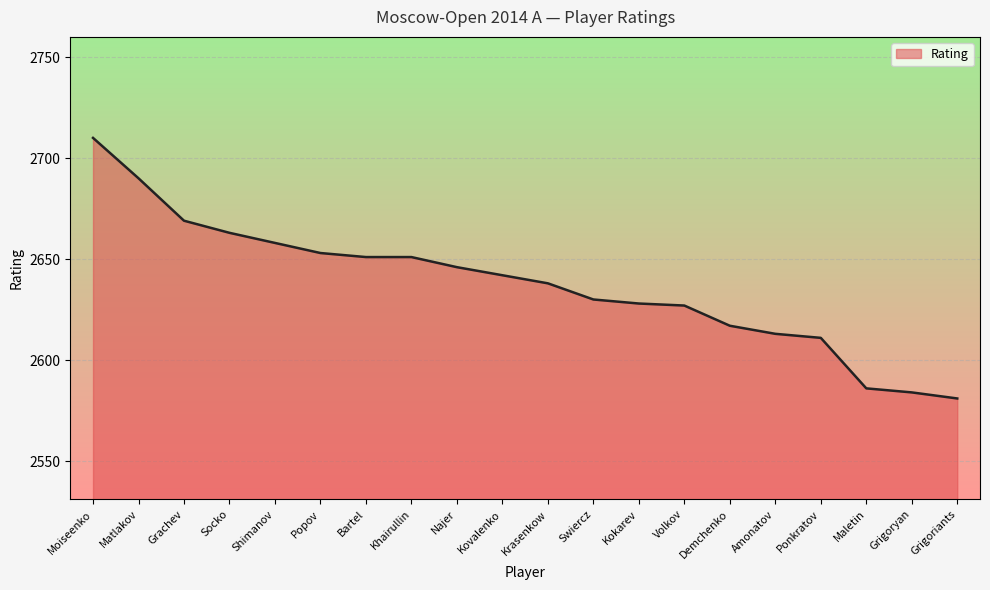

Does the chart have visible grid lines?

Yes